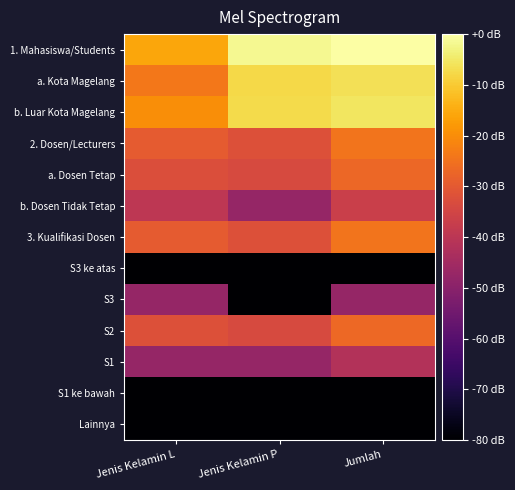

Which category has the lowest value across all series?

Jenis Kelamin L